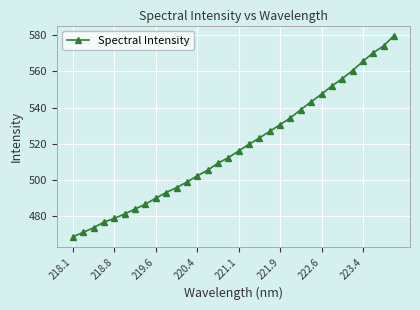

What is the minimum value shown in the chart?

468.4